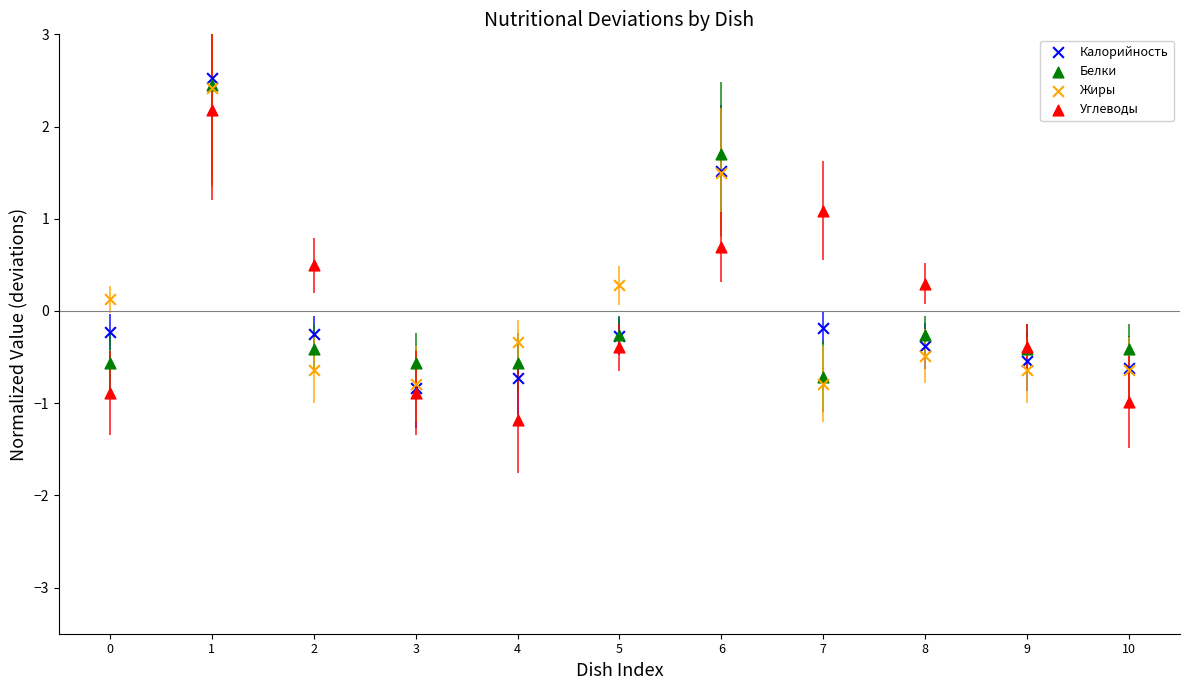

Which series reaches the maximum Y coordinate?

Калорийность